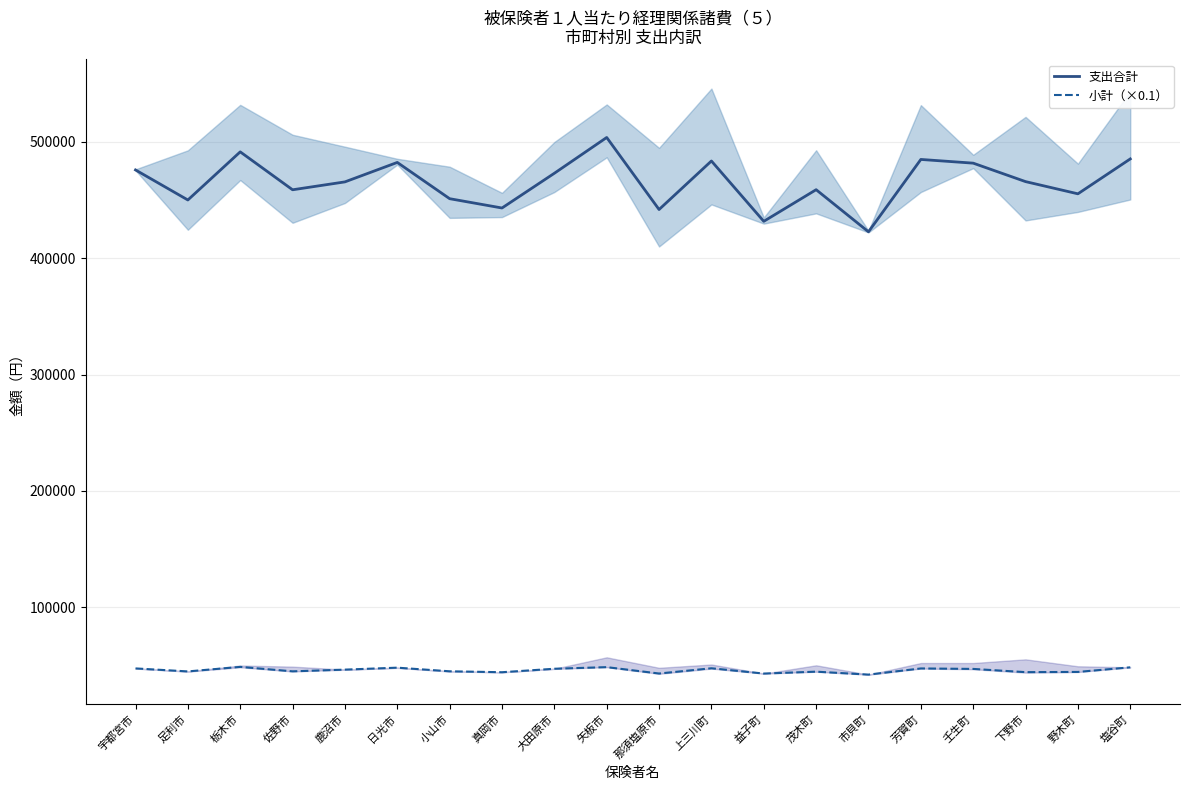

Where is the first local minimum for 小計（×0.1）?

足利市